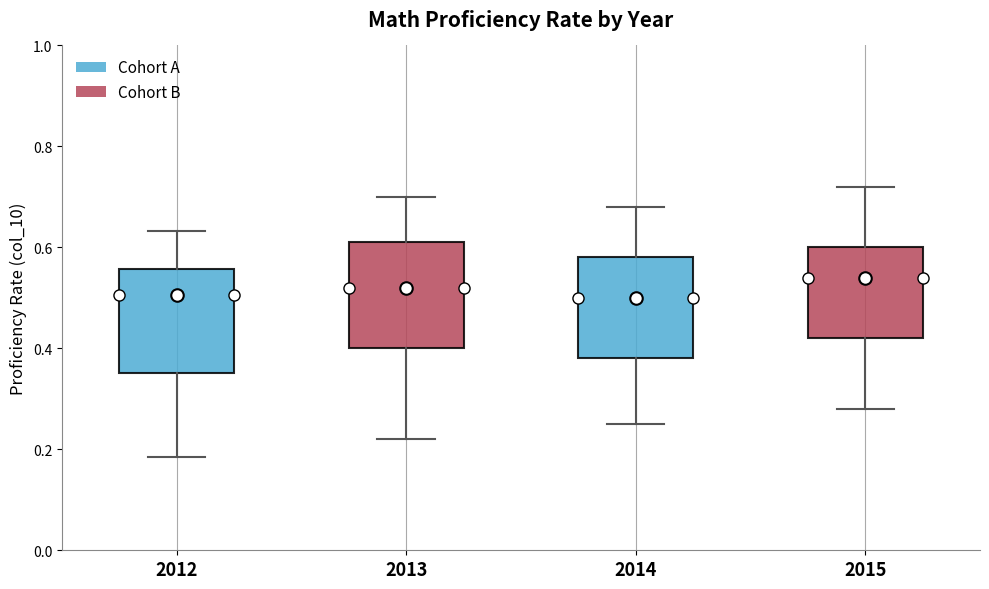

Reading left to right, read every box against the y-axis: the position of its median line, the range the box covers, and the ends of its whiskers. The values are not printed on the chart, so give them approximately, as read against the axis.

2012: median 0.50, box 0.36 to 0.56, whiskers 0.18 to 0.64
2013: median 0.52, box 0.40 to 0.62, whiskers 0.22 to 0.70
2014: median 0.50, box 0.38 to 0.58, whiskers 0.26 to 0.68
2015: median 0.54, box 0.42 to 0.60, whiskers 0.28 to 0.72